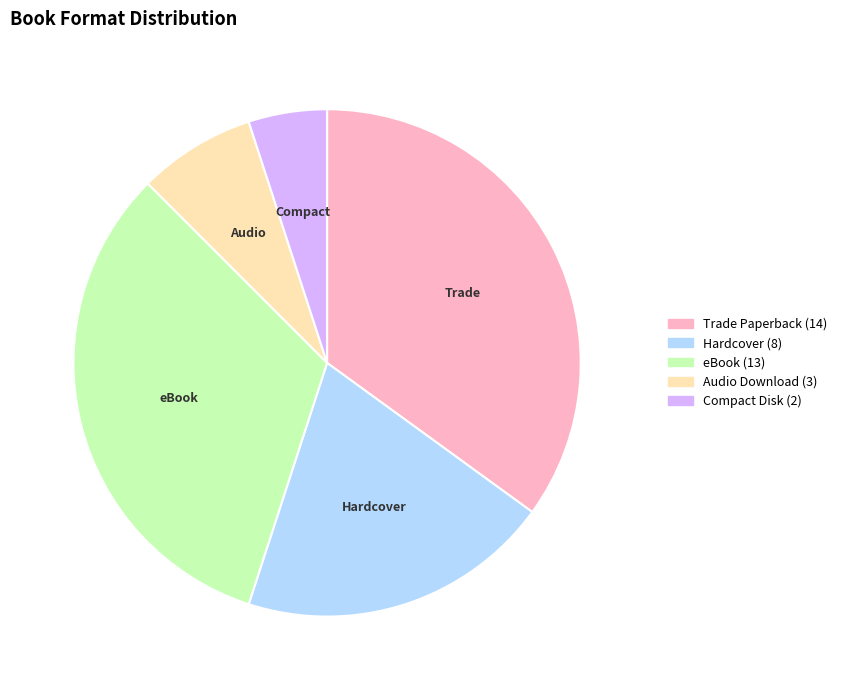

Rank the categories by value from lowest to highest.

Compact Disk, Audio Download, Hardcover, eBook, Trade Paperback